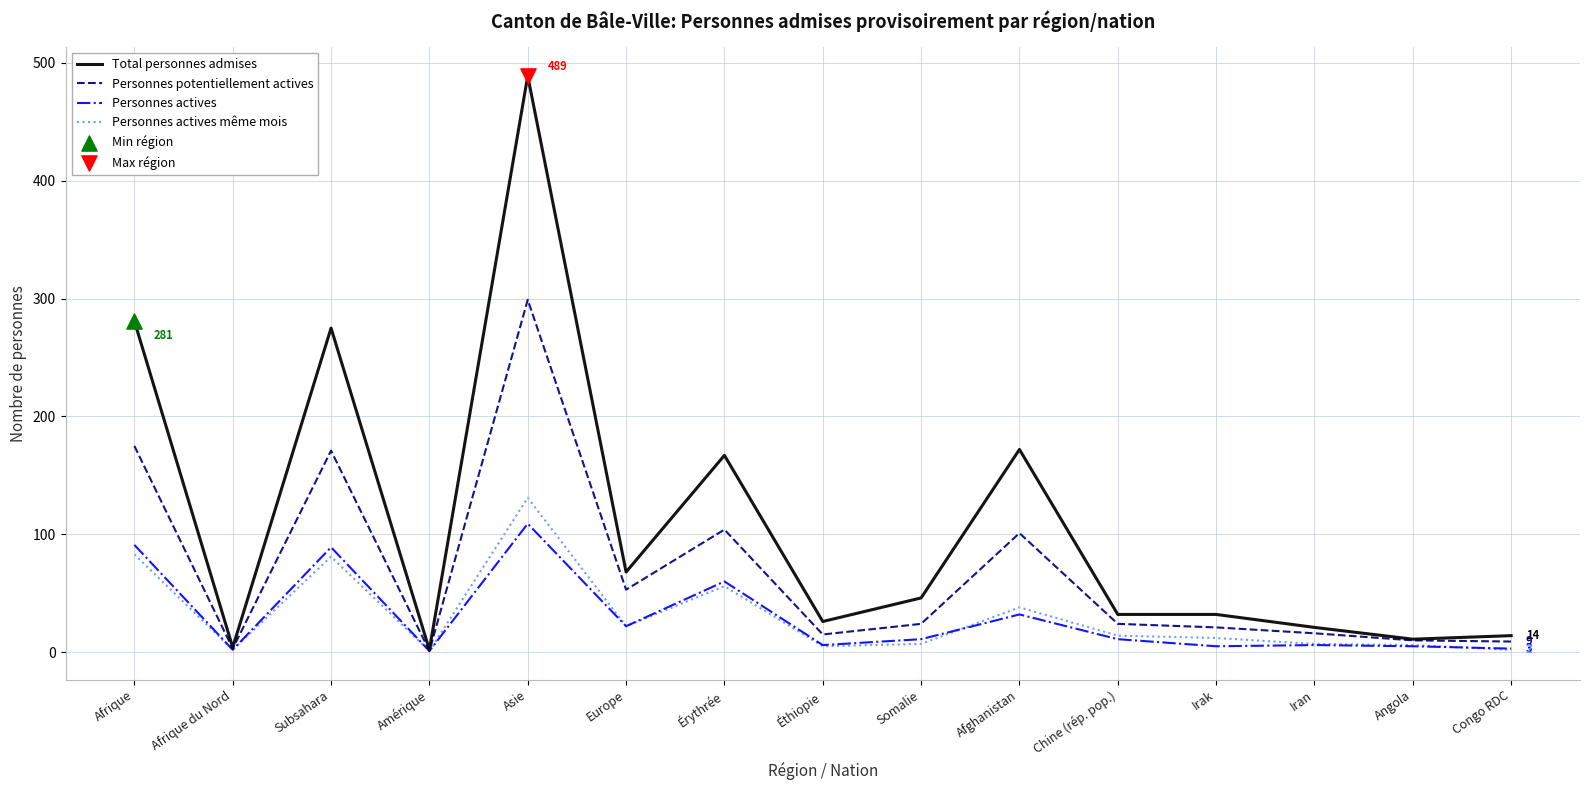

Which series has the largest total across all categories?

Total personnes admises